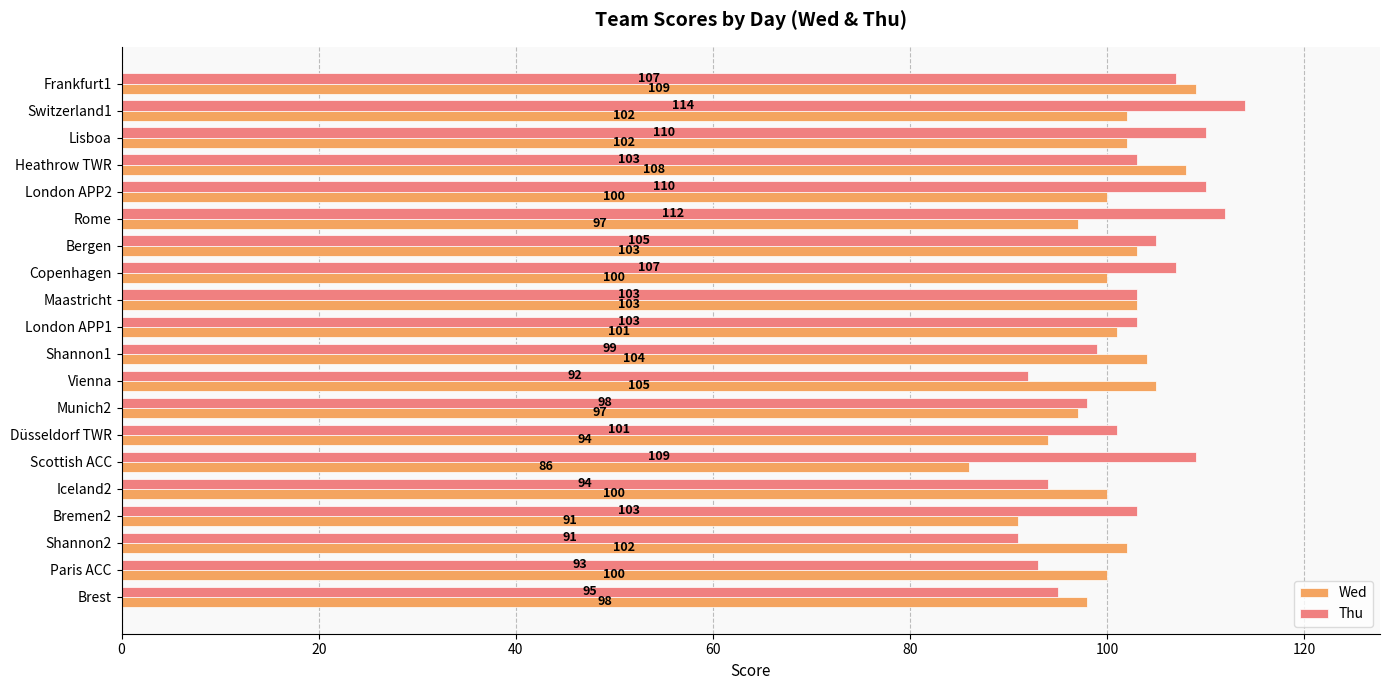

Is the value of Thu at Scottish ACC greater than the value of Wed at Lisboa?

Yes